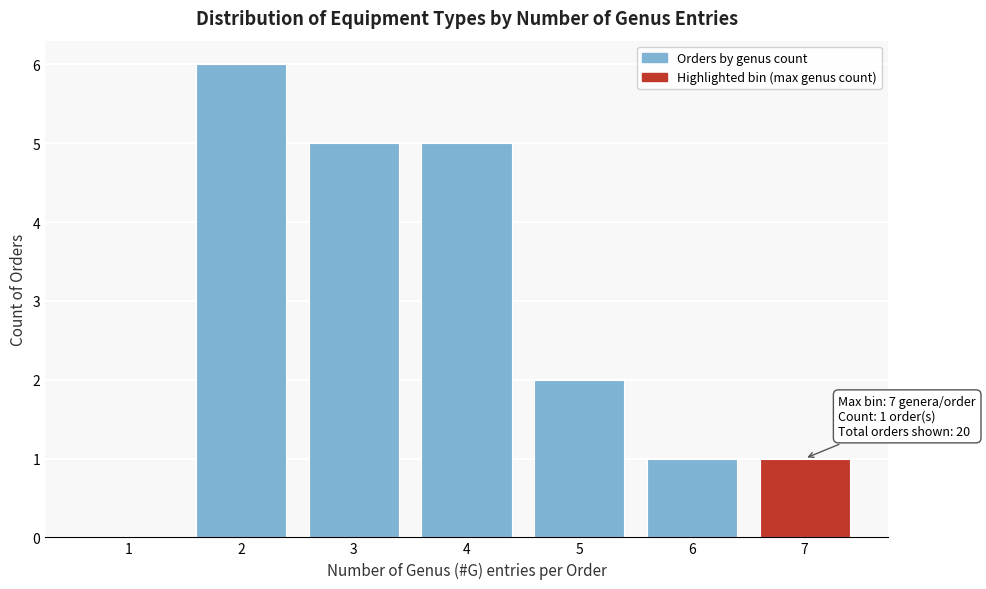

Over which range of the x-axis is the bar tallest?

1.5 to 2.5